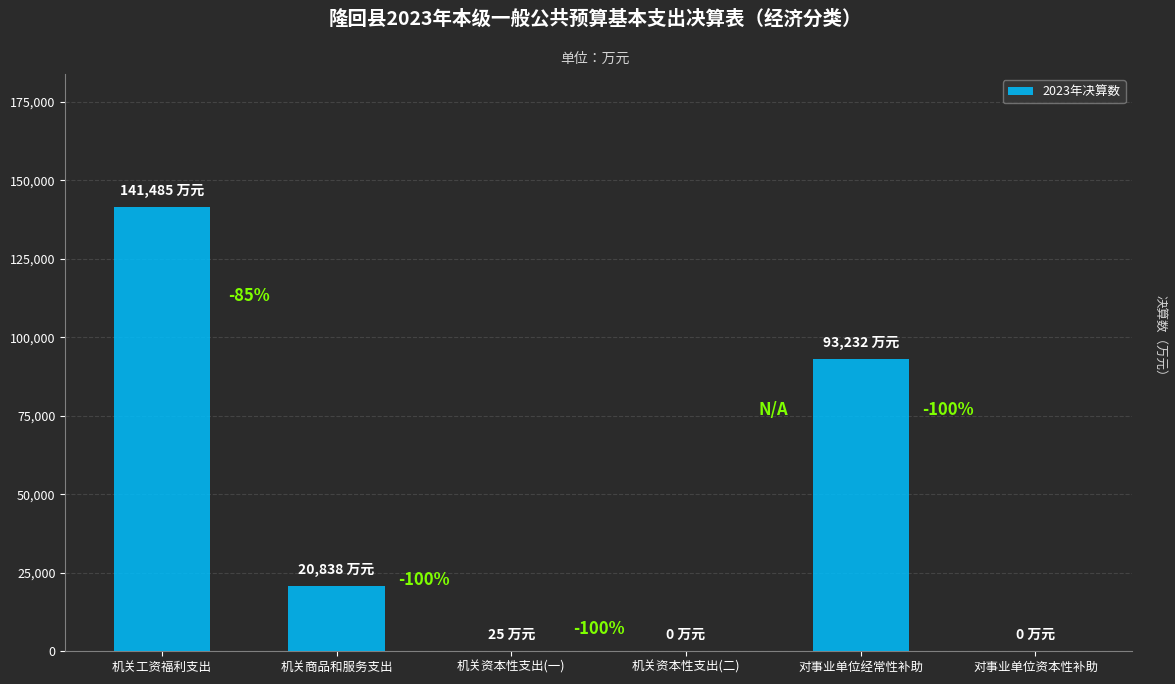

Are the bars horizontal?

No